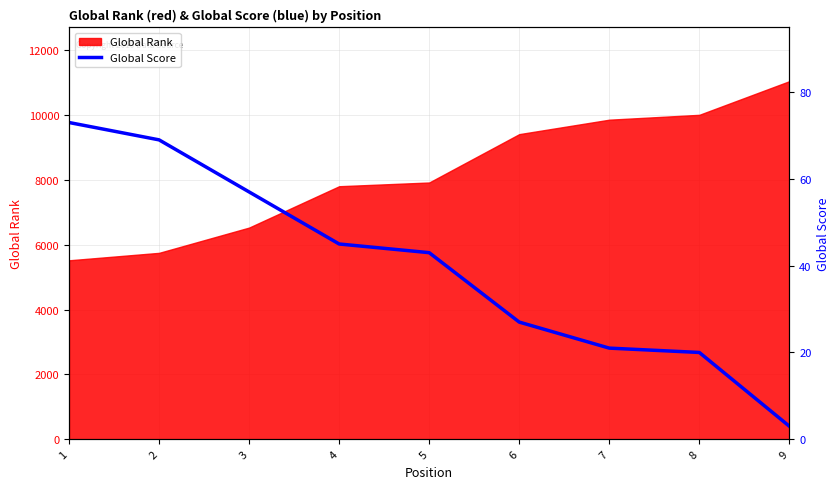

What is the minimum value for Global Rank?

5521